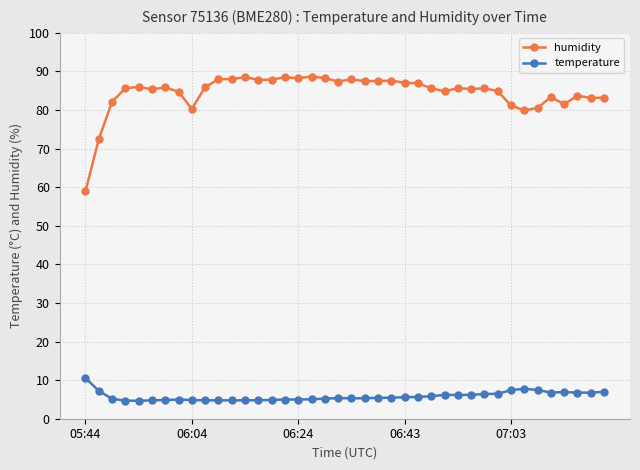

Which series has the largest total across all categories?

humidity